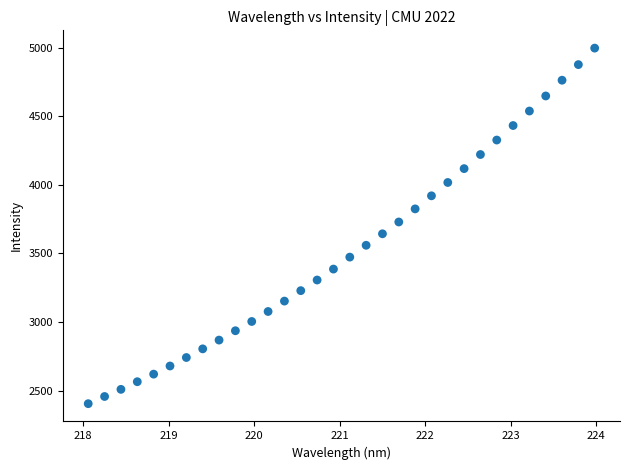

What is the range of X values (max minus min)?

5.9